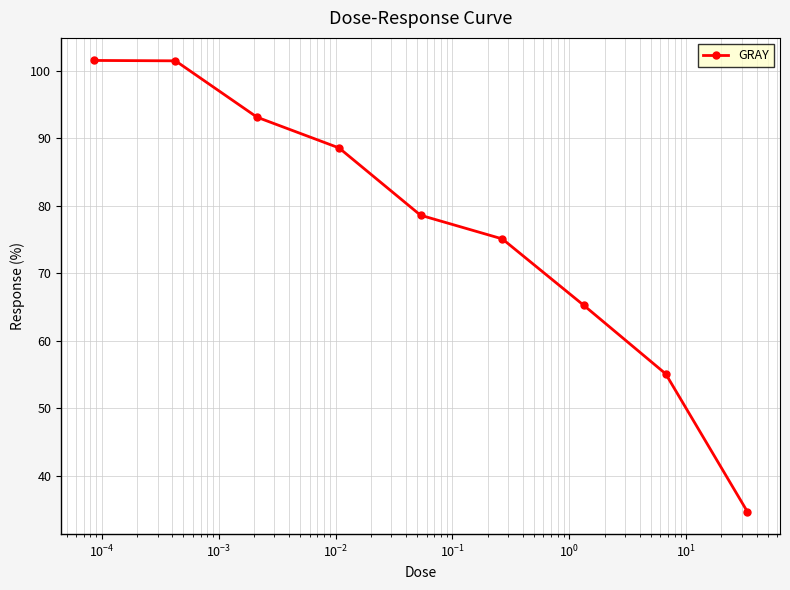

What is the value of the 1st point from the left?

101.5